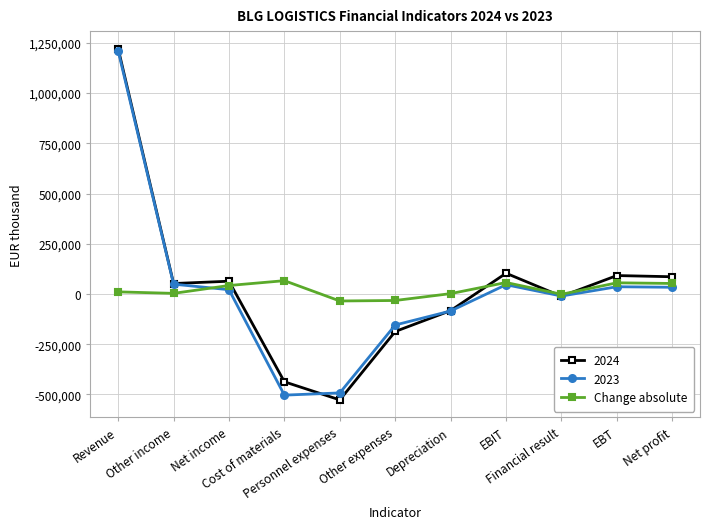

What is the minimum value shown in the chart?

-526922